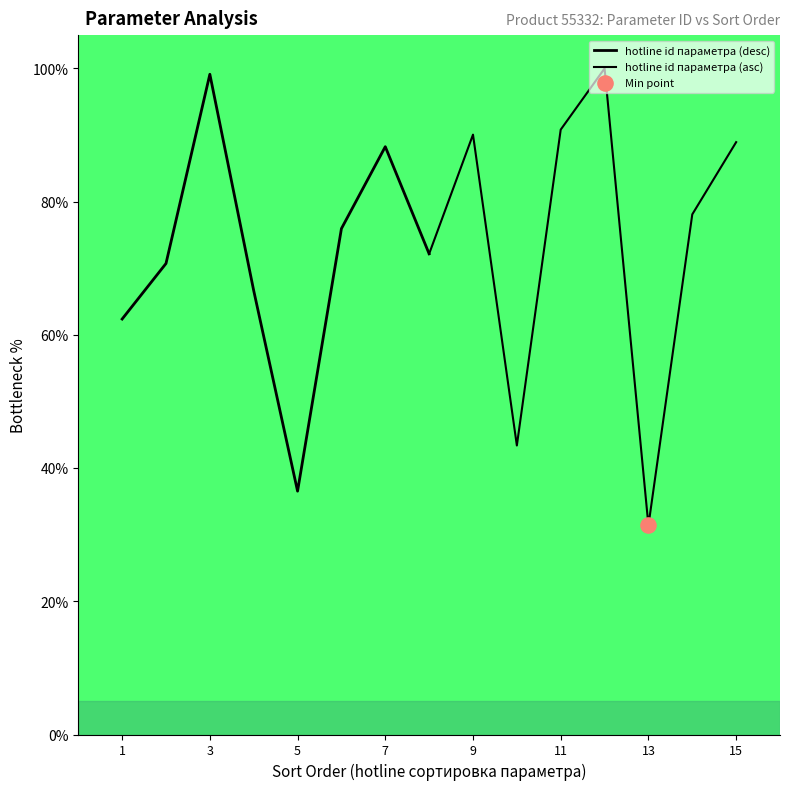

Which series contains the highest Y value?

hotline id параметра (asc)